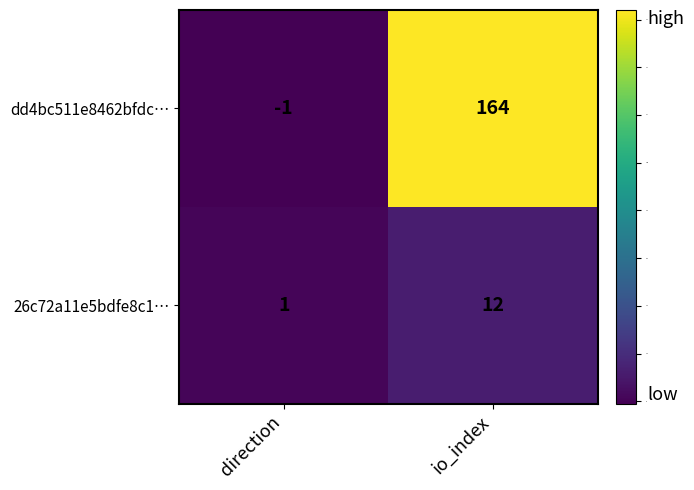

Which category has the lowest value across all series?

direction